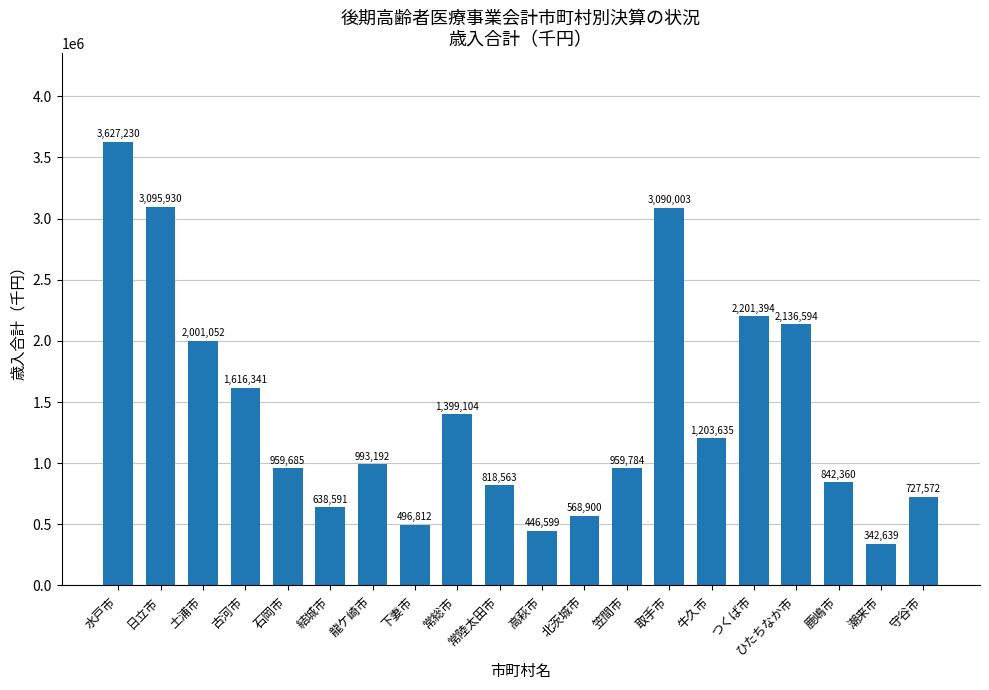

What is the greatest value displayed?

3627230